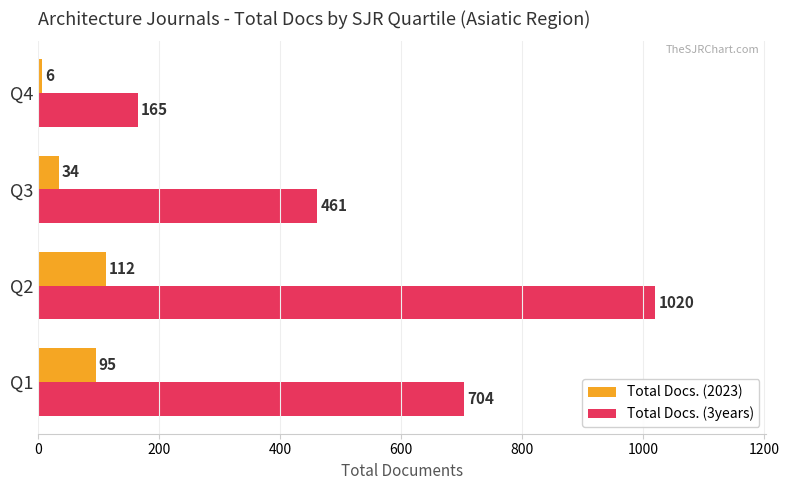

The value of Total Docs. (3years) at Q1 is 704. True or false?

True